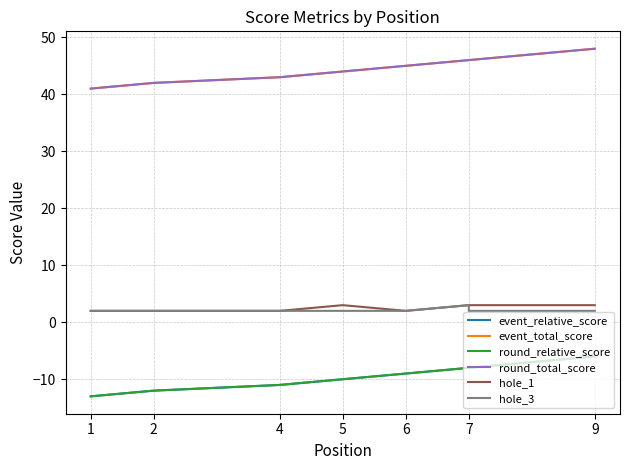

What is the label of the 2nd point from the right?

7